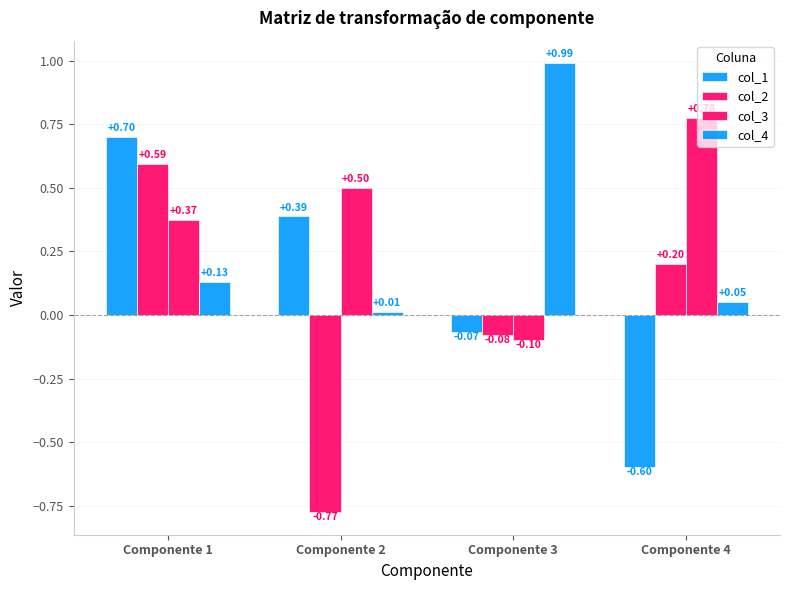

What is the lowest value of the col_2 series?

-0.8